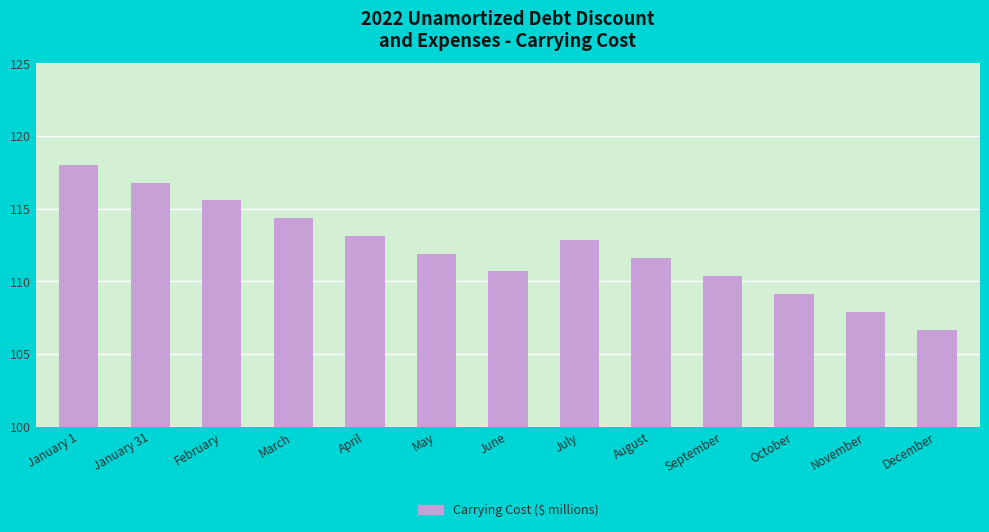

Reading left to right, list all the values displayed in this chart.

118.0	116.8	115.6	114.3	113.1	111.9	110.7	112.9	111.6	110.4	109.1	107.9	106.6